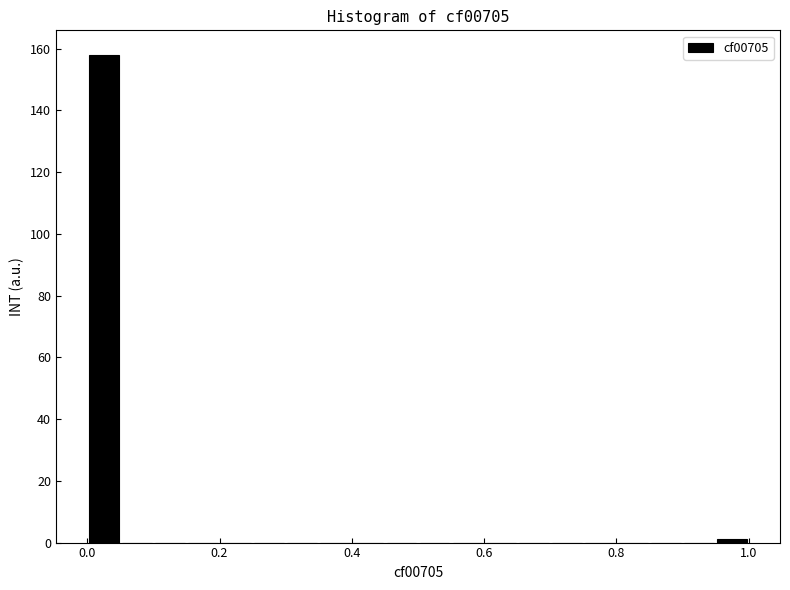

Around what value on the x-axis is the tallest bar? Give the approximate position of its centre, as read against the axis.

0.02